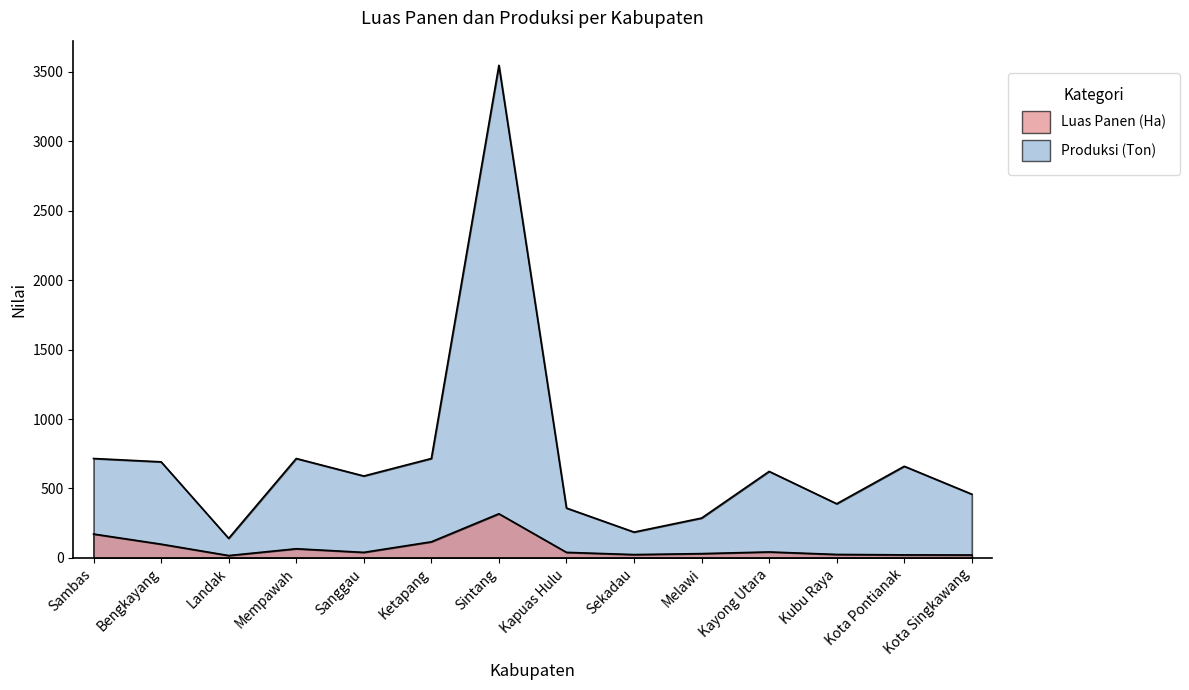

What is the minimum value shown in the chart?

17